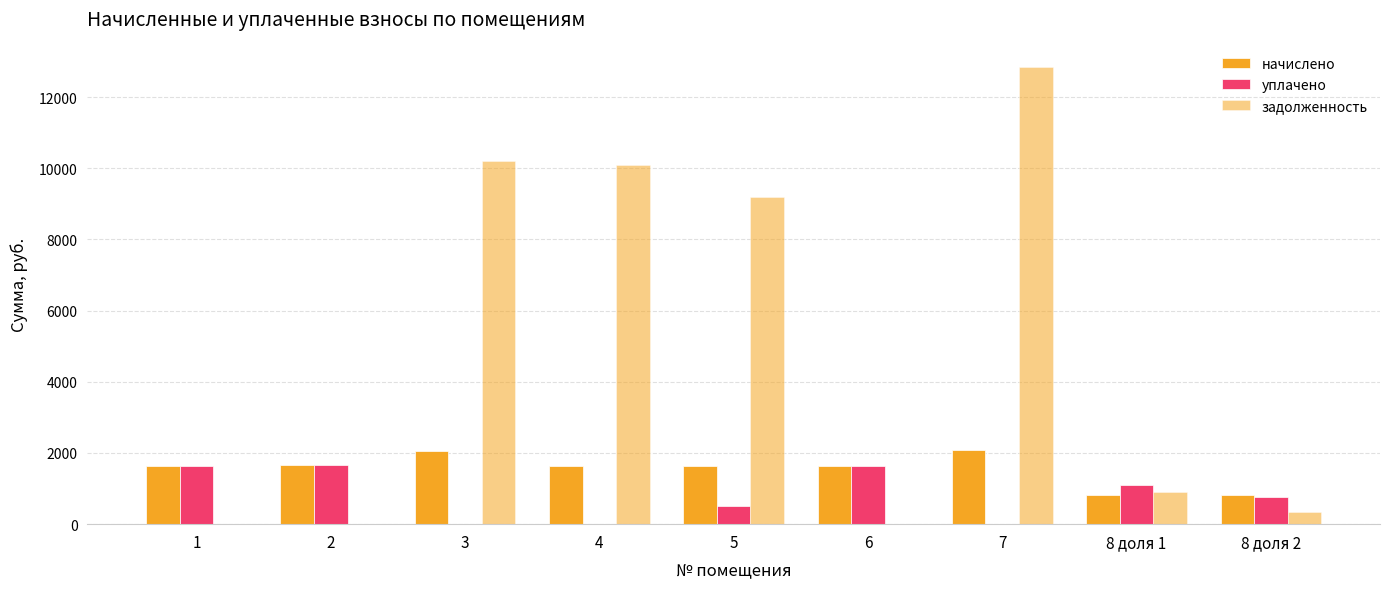

What is the difference between the second highest and second lowest values in the уплачено series?

1636.8